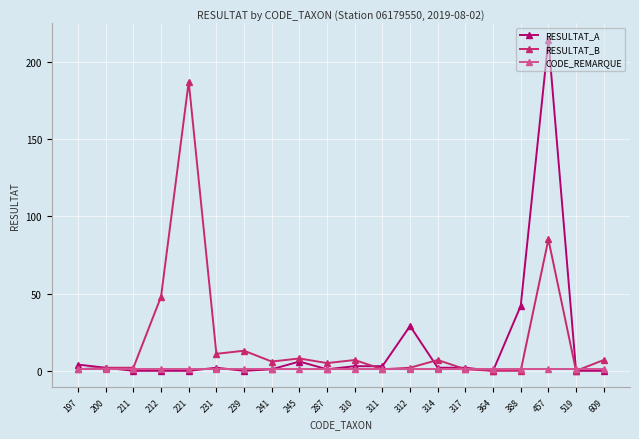

The RESULTAT_A series shows 0 at 364. True or false?

True